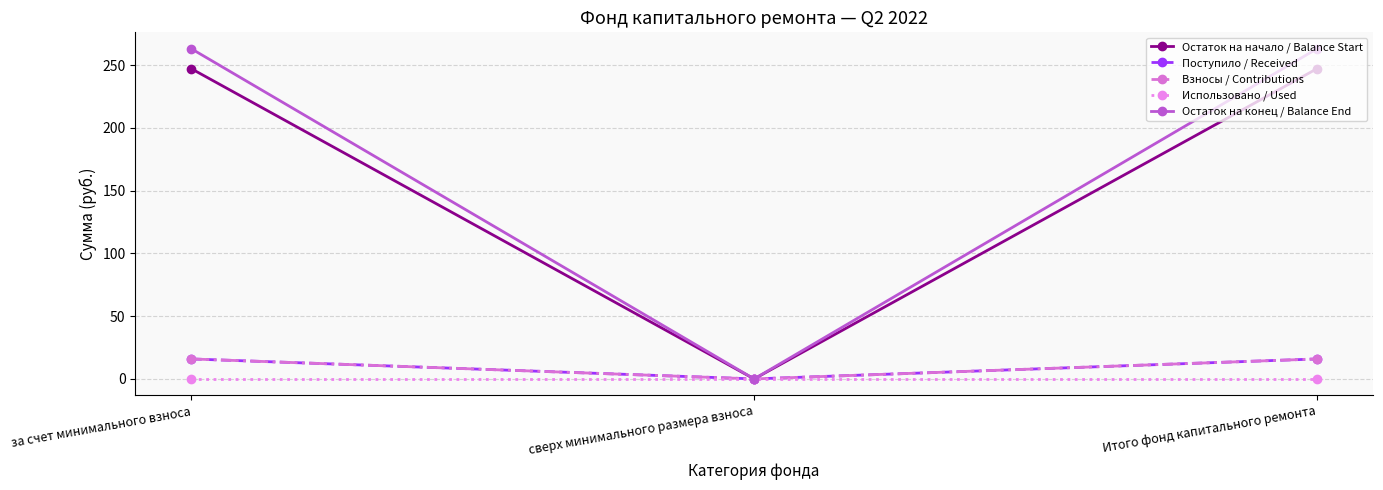

Is this an area chart (filled region under the line)?

No